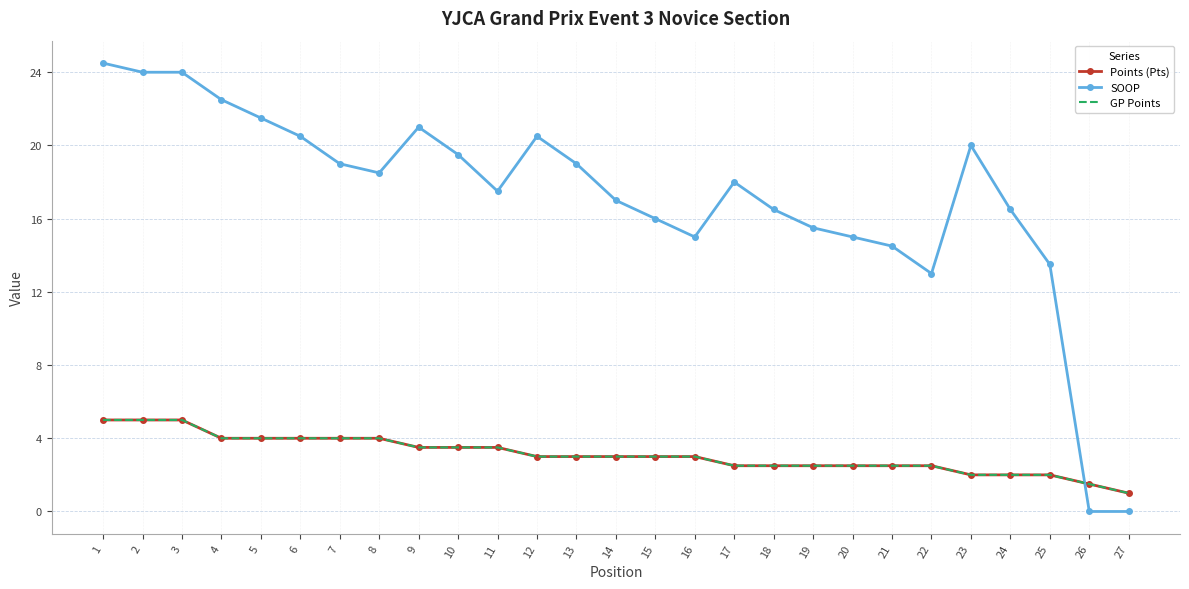

At which category does the chart reach its peak across all series?

1